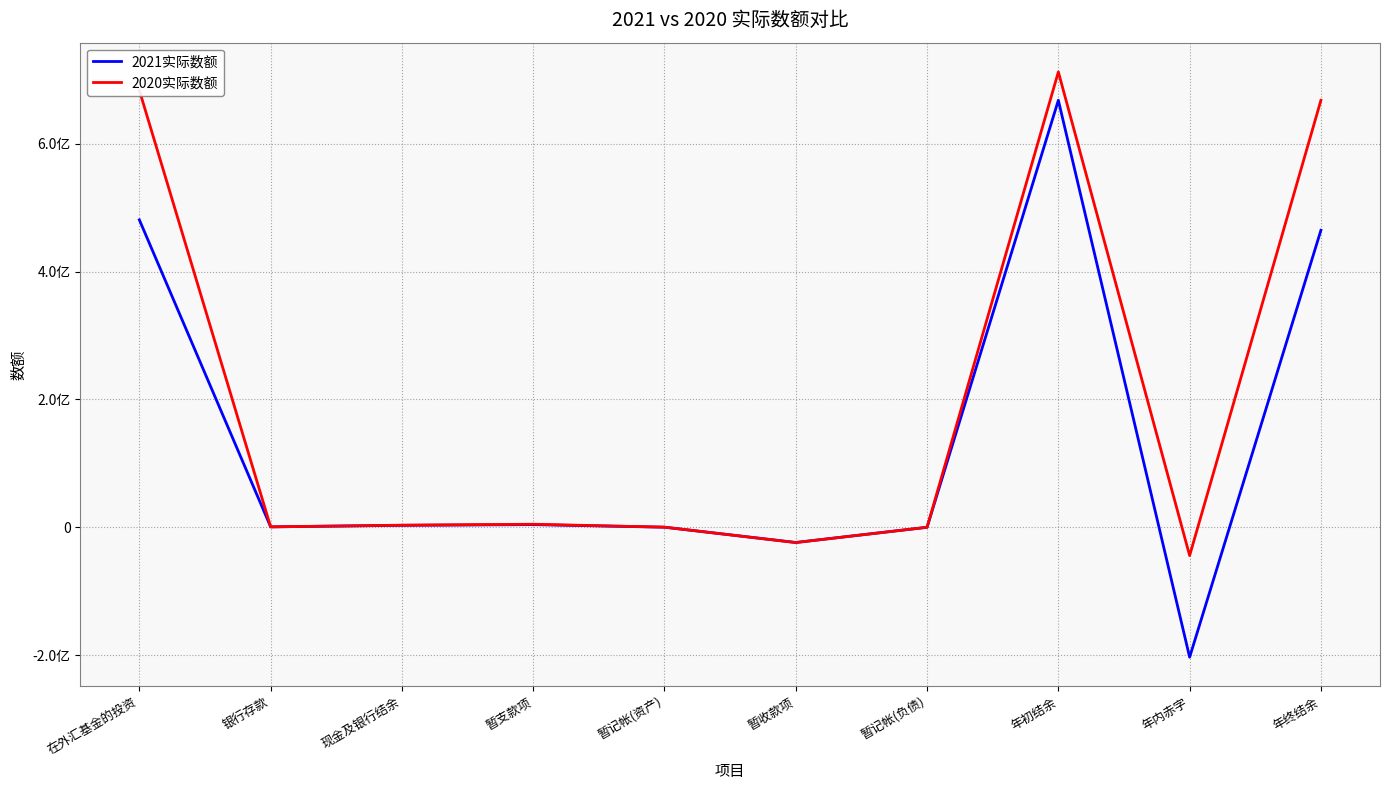

What position from the left is 银行存款?

2